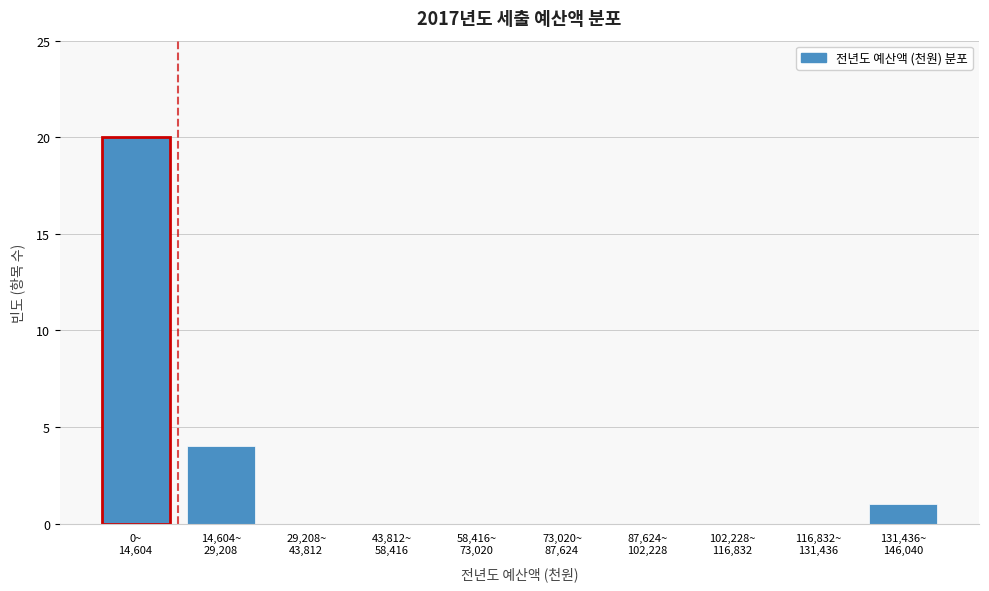

What is the sum of all values?

25